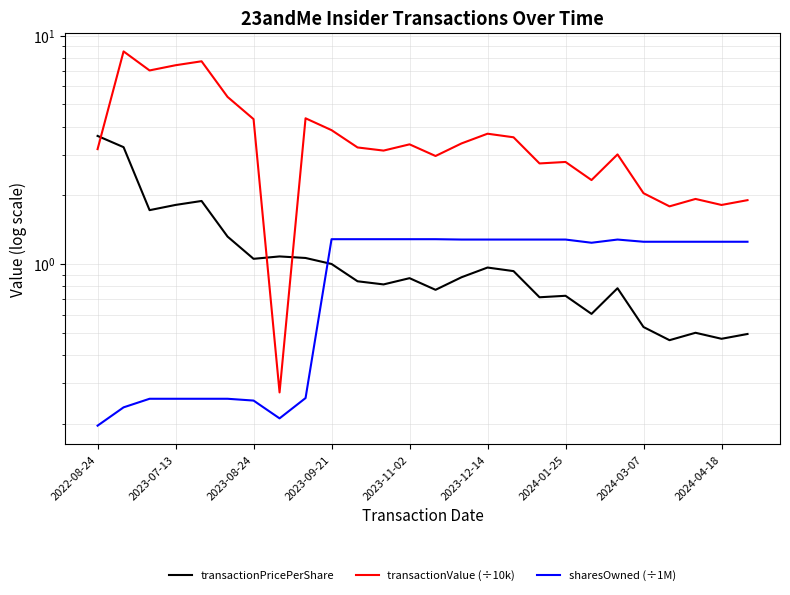

Reading left to right, list all the values displayed in this chart.

transactionPricePerShare: 3.6	3.2	1.7	1.8	1.9	1.3	1.1	1.1	1.1	1.0	0.8	0.8	0.9	0.8	0.9	1.0	0.9	0.7	0.7	0.6	0.8	0.5	0.5	0.5	0.5	0.5
transactionValue (÷10k): 3.2	8.5	7.0	7.4	7.7	5.4	4.3	0.3	4.3	3.9	3.2	3.1	3.3	3.0	3.4	3.7	3.6	2.8	2.8	2.3	3.0	2.0	1.8	1.9	1.8	1.9
sharesOwned (÷1M): 0.2	0.2	0.3	0.3	0.3	0.3	0.3	0.2	0.3	1.3	1.3	1.3	1.3	1.3	1.3	1.3	1.3	1.3	1.3	1.2	1.3	1.3	1.3	1.3	1.3	1.3